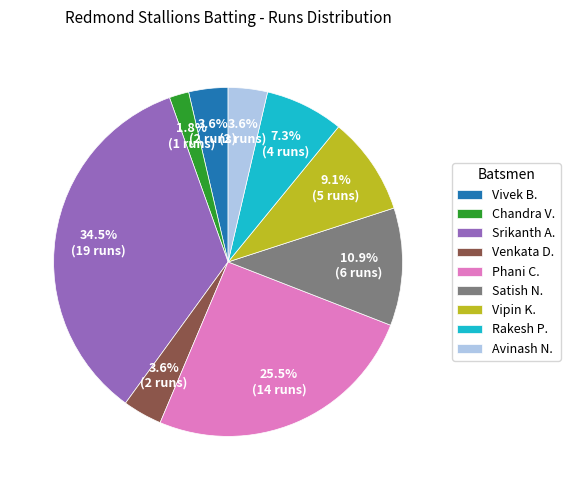

Which slice is the smallest?

Chandra V.